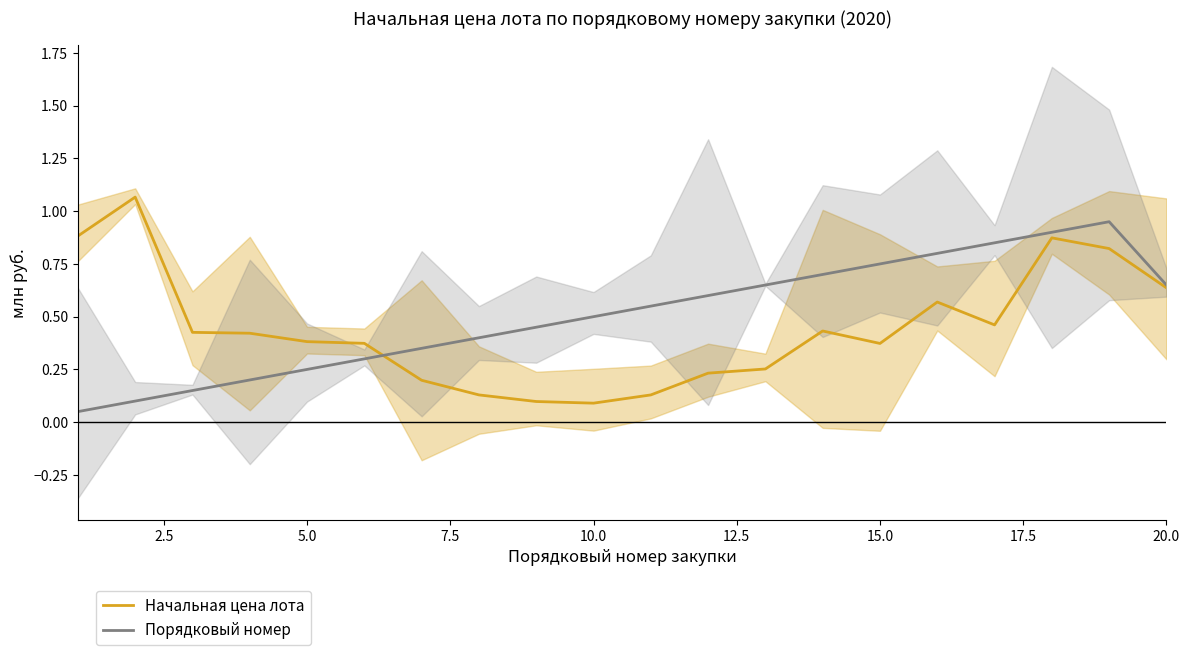

Which series has the largest total across all categories?

Порядковый номер